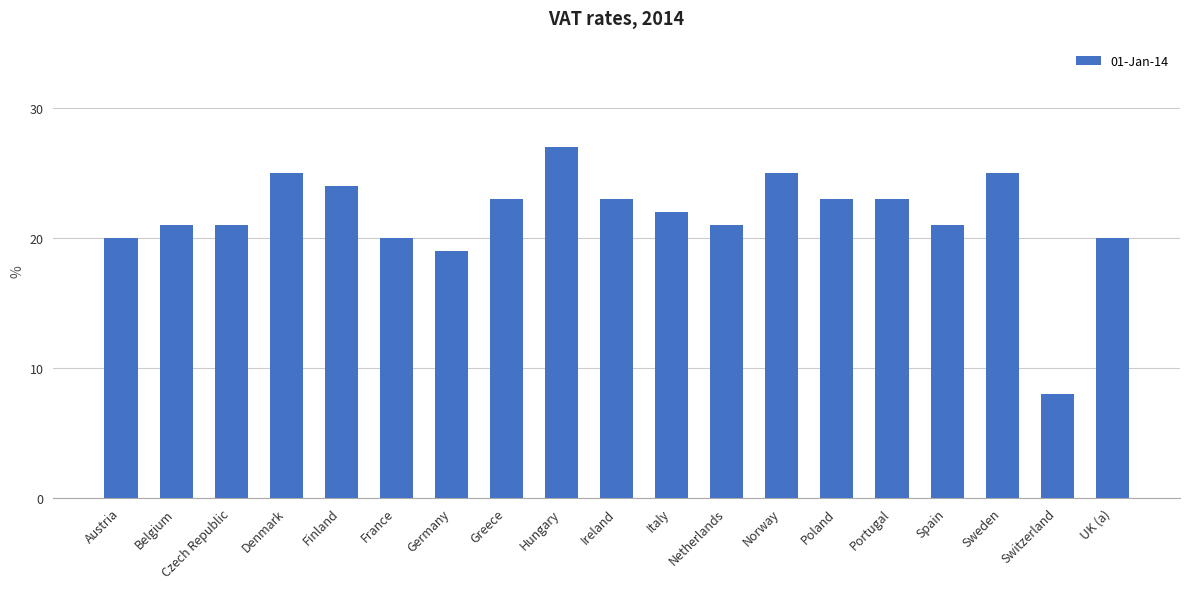

Which label corresponds to the largest value in the chart?

Hungary